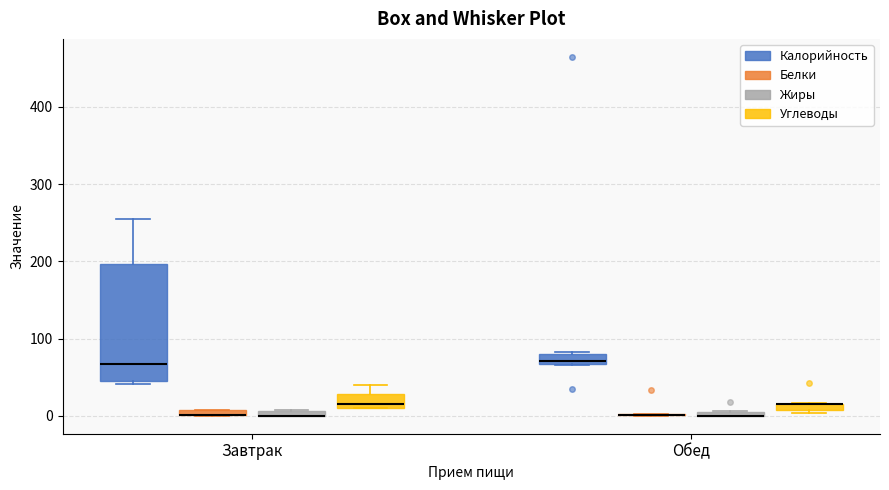

Where is the upper edge of the box for Обед (Калорийность) on the y-axis? The values are not printed on the chart, so give them approximately, as read against the axis.

80